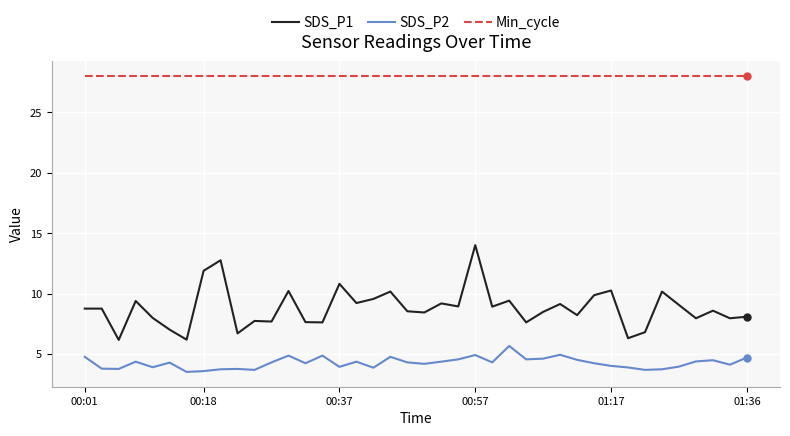

List the series in order of their peak value, highest first.

Min_cycle, SDS_P1, SDS_P2